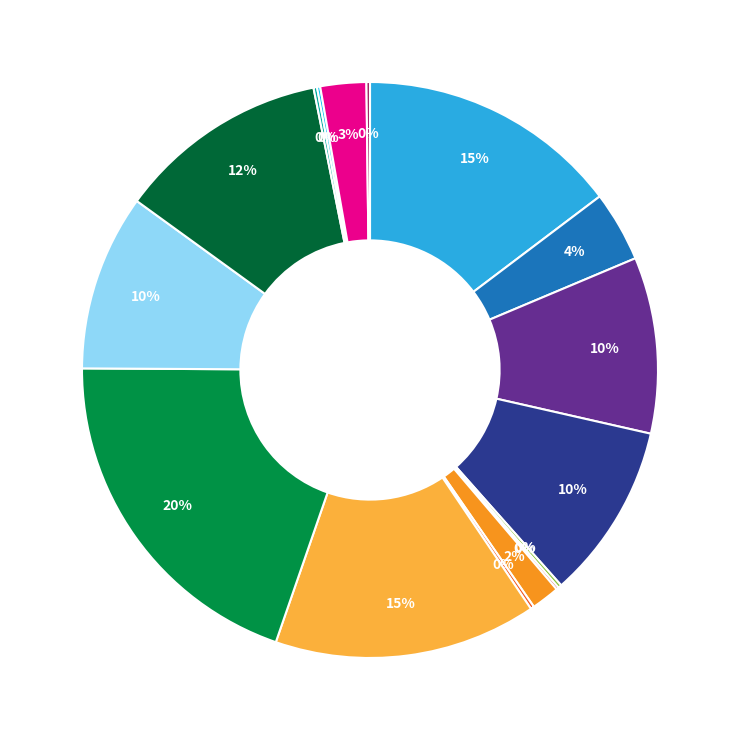

To the nearest percent, what is the difference between the largest and smallest slice percentages?

20%